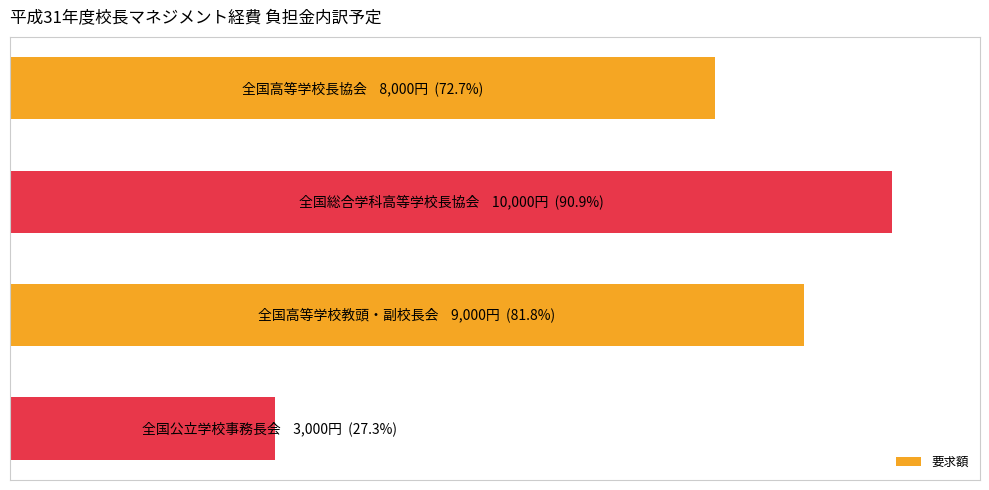

What is the difference between the maximum and minimum values?

7000